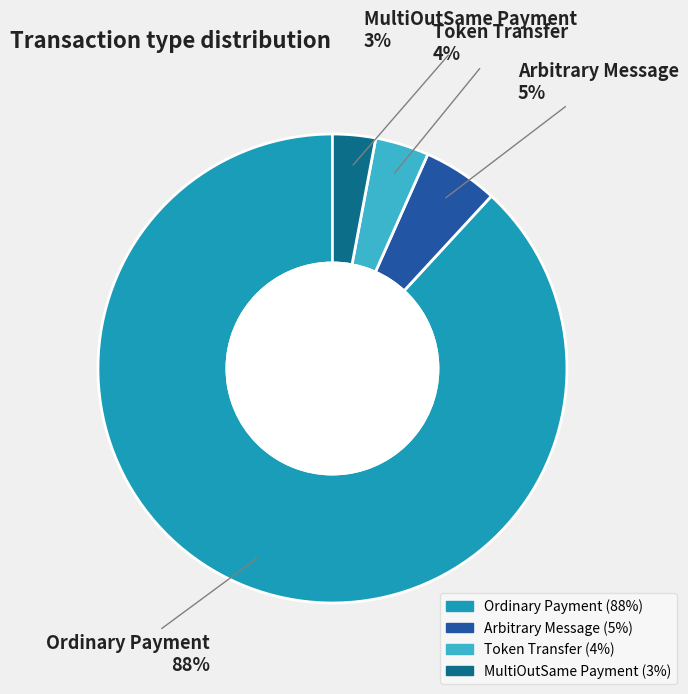

To the nearest percent, what percentage of the pie is Arbitrary Message?

5%